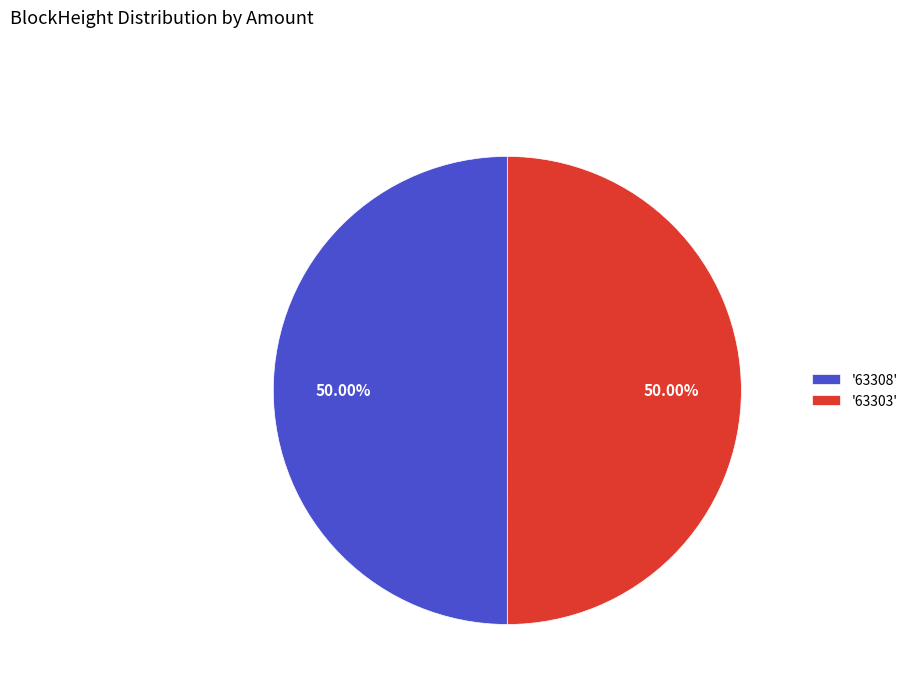

To the nearest percent, what is the difference between the largest and smallest slice percentages?

0%